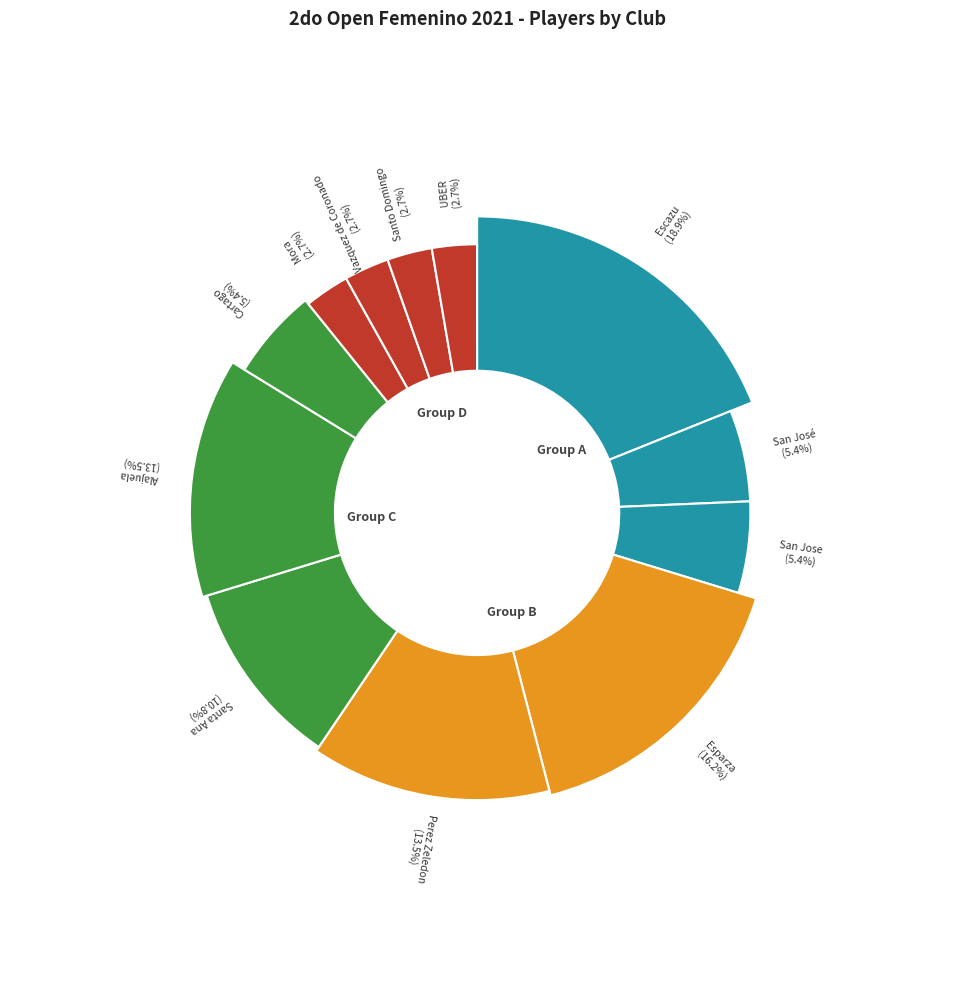

What is the ratio of the value at Cartago to the value at San José?

1.0